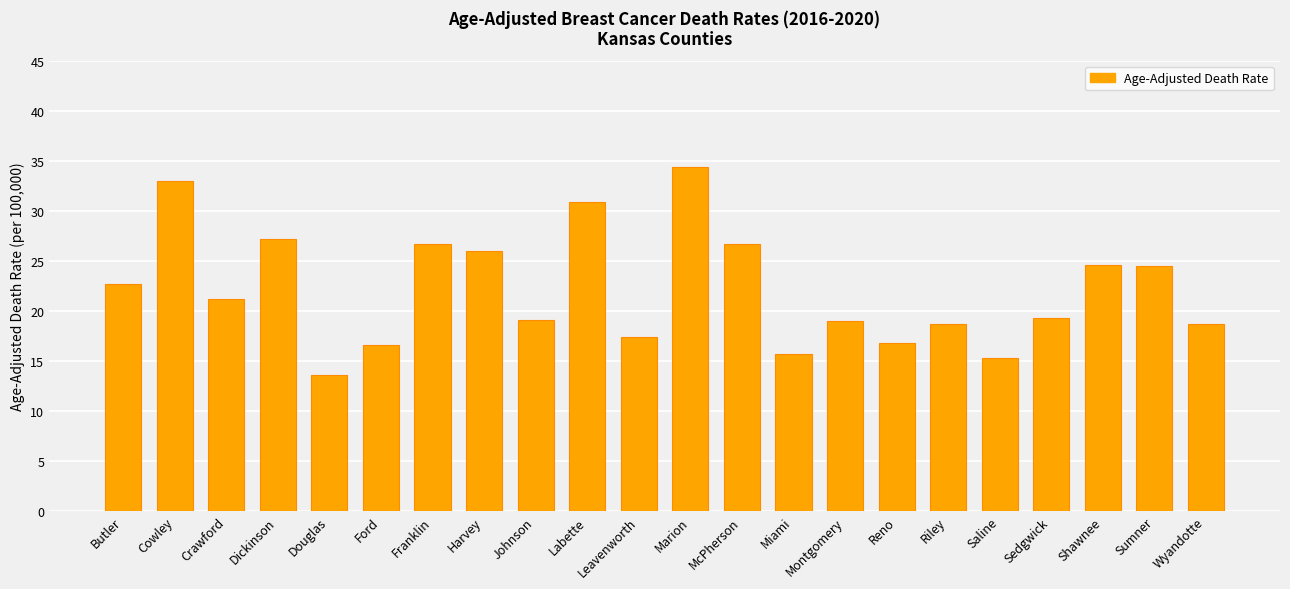

At which category does the chart reach its peak across all series?

Marion